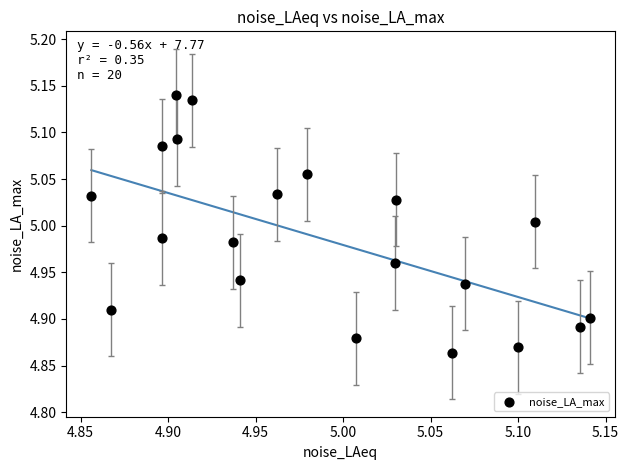

What is the range of Y values (max minus min)?

0.3